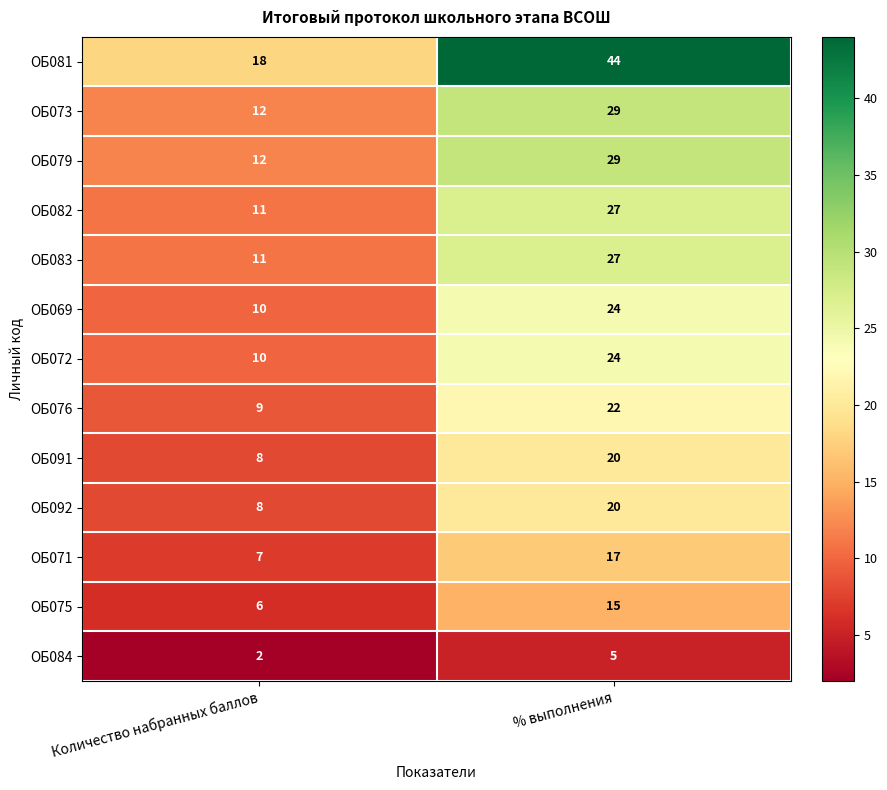

What is the spread (max minus min) of values at % выполнения?

39